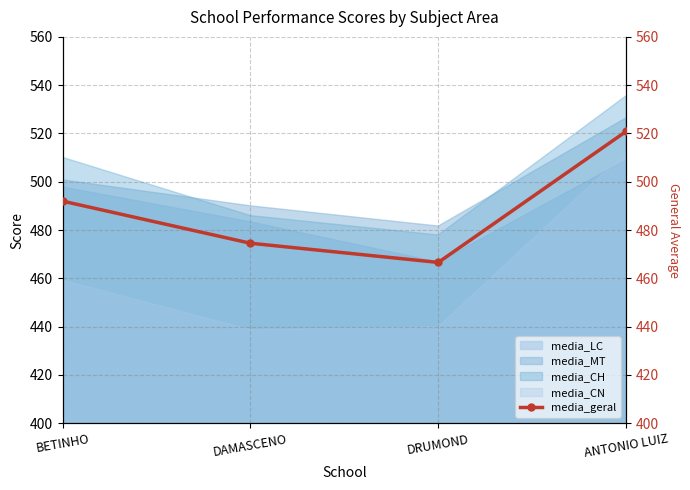

Reading left to right, list all the values displayed in this chart.

BETINHO=492.0	DAMASCENO=474.5	DRUMOND=466.6	ANTONIO LUIZ=520.9